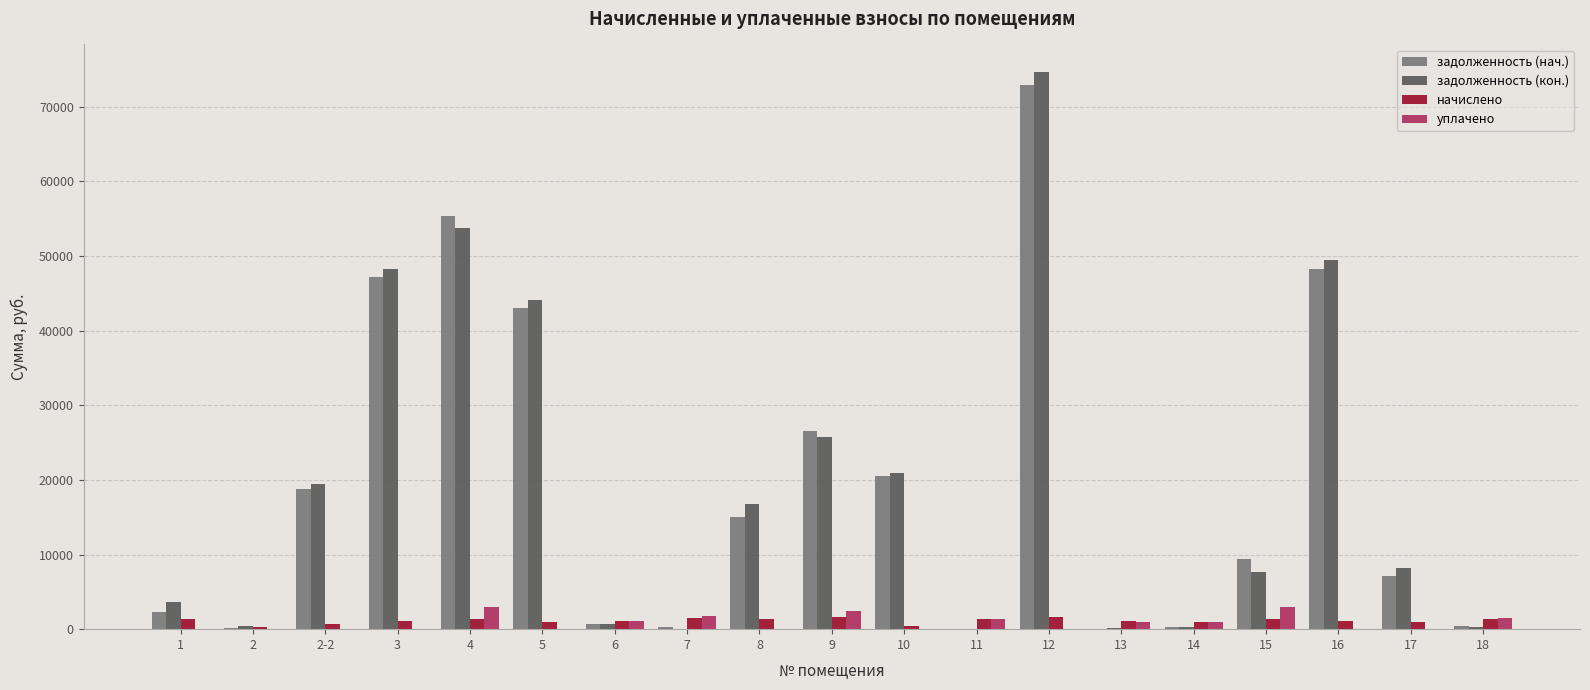

Are the bars grouped side by side (vs. stacked)?

Yes